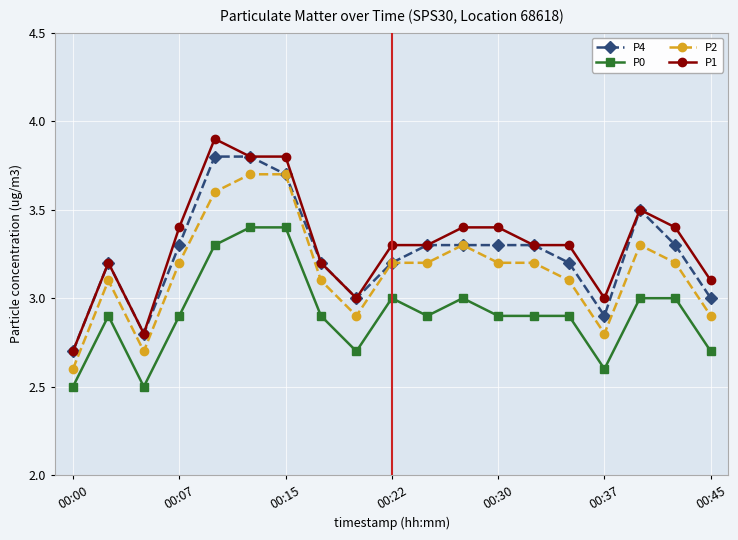

True or false: P0 and P4 cross at least once.

False